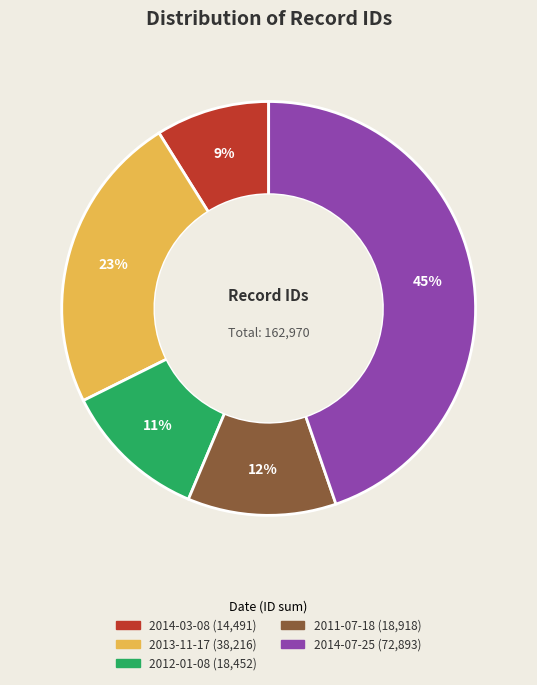

To the nearest percent, what is the difference between the largest and smallest slice percentages?

36%